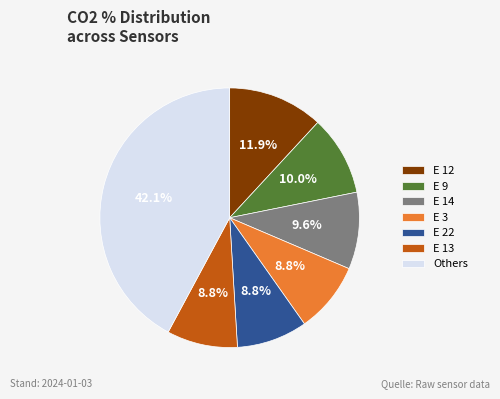

What portion of the pie excludes E 9?

90.0%